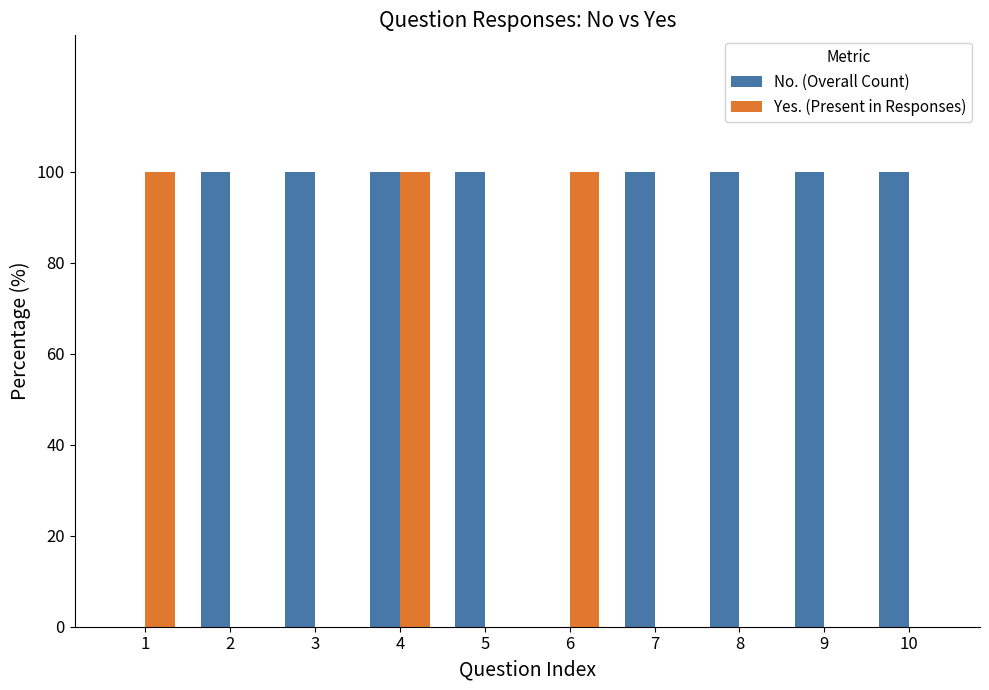

Which series has the largest total across all categories?

No. (Overall Count)